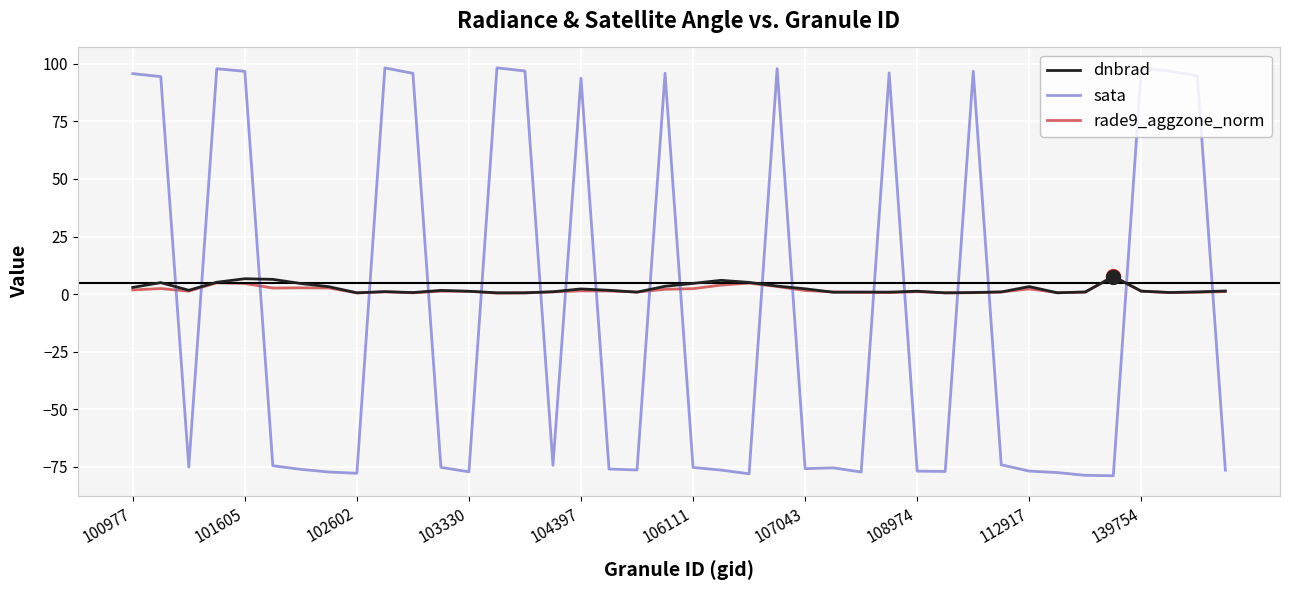

What is the highest value of the dnbrad series?

7.6